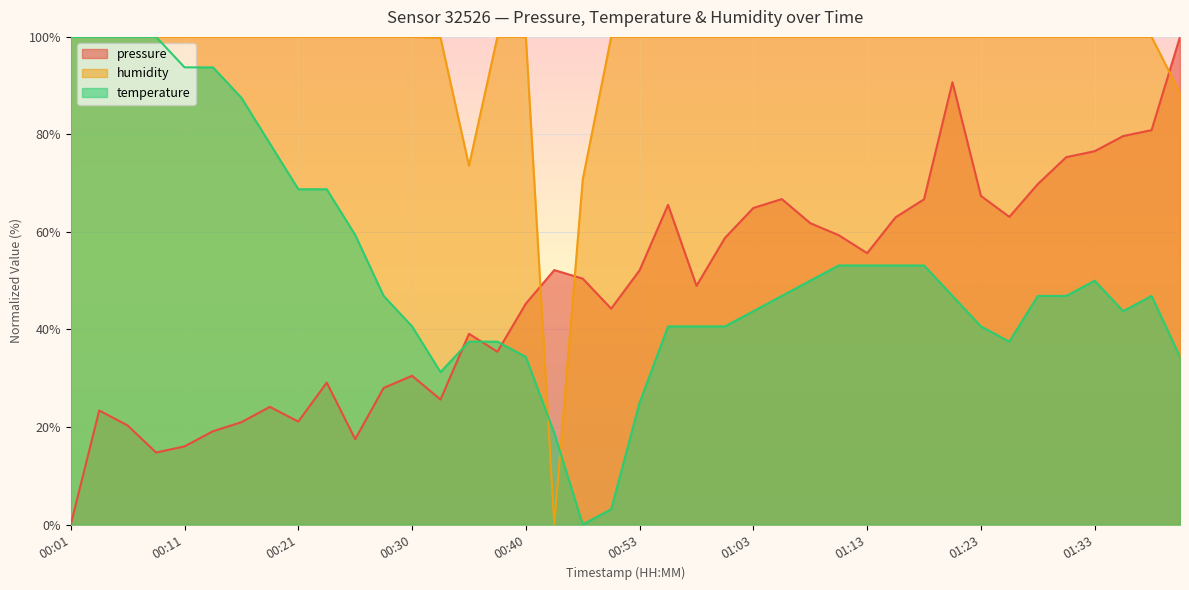

What is the difference between the temperature values at 01:03 and 00:11?

50.0